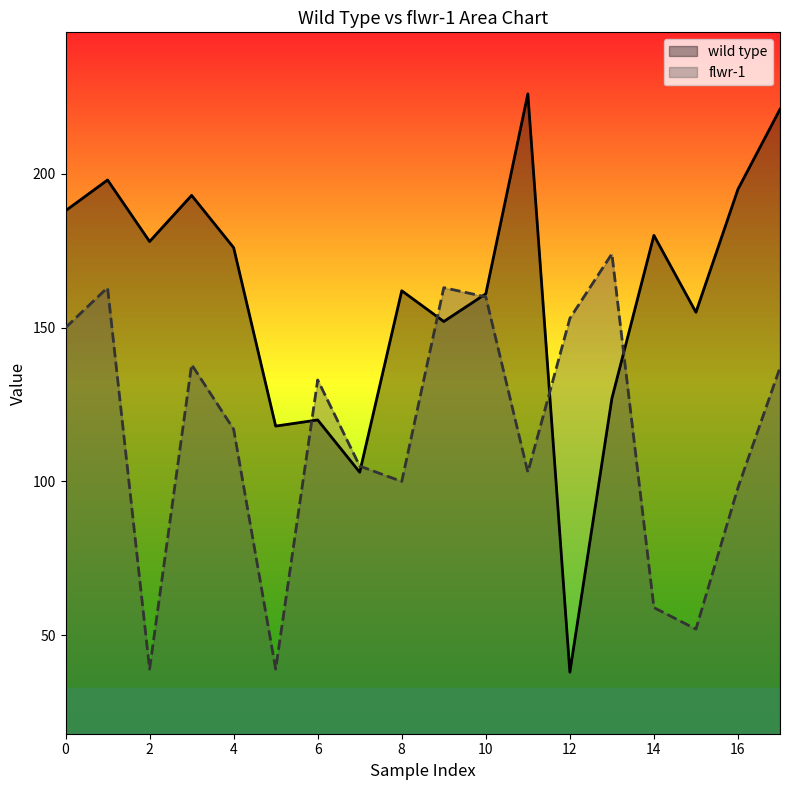

Reading right to left, extract all data points from this chart.

137	98	52	59	174	153	103	160	163	100	105	133	39	117	138	39	163	150